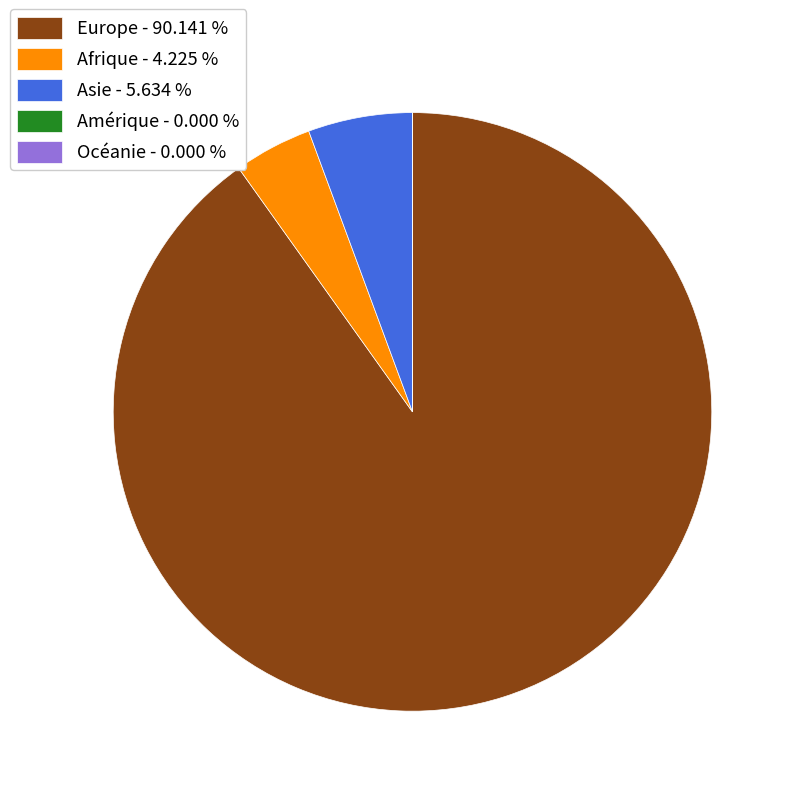

Is there any slice that represents more than half of the pie?

Yes